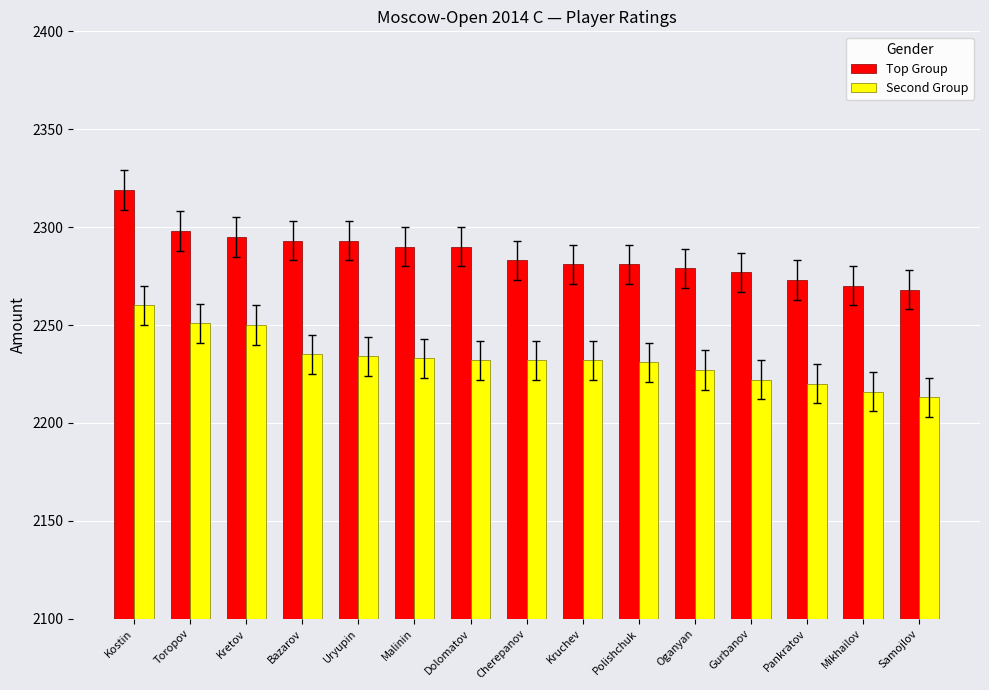

What is the minimum value shown in the chart?

2213